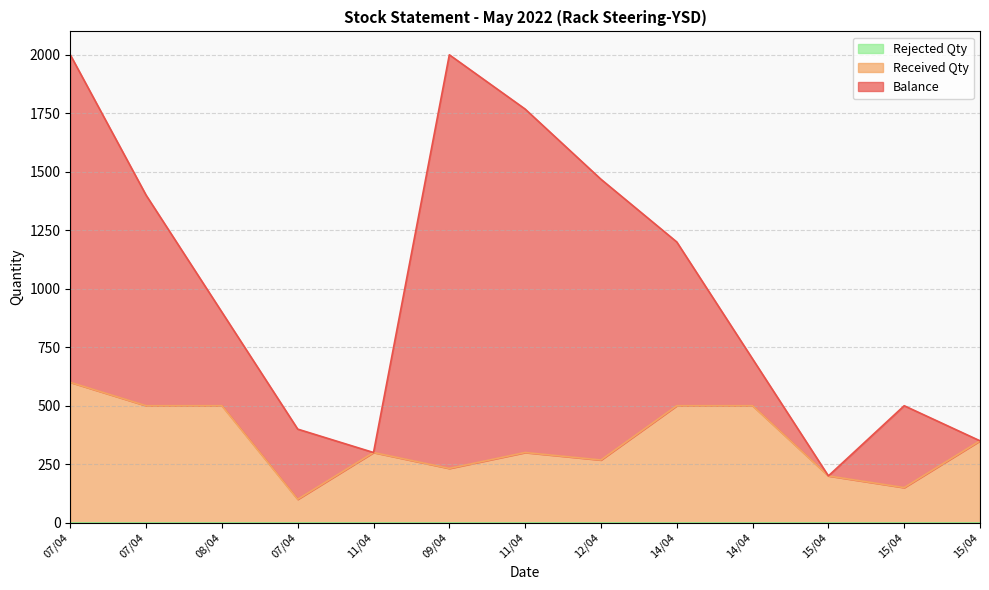

What is the label of the 1st point from the left?

07/04